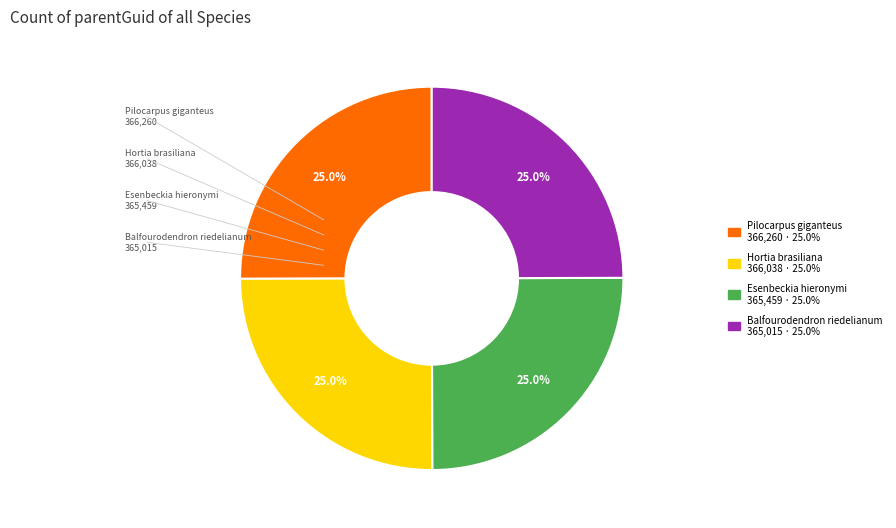

Is there any slice that represents more than half of the pie?

No